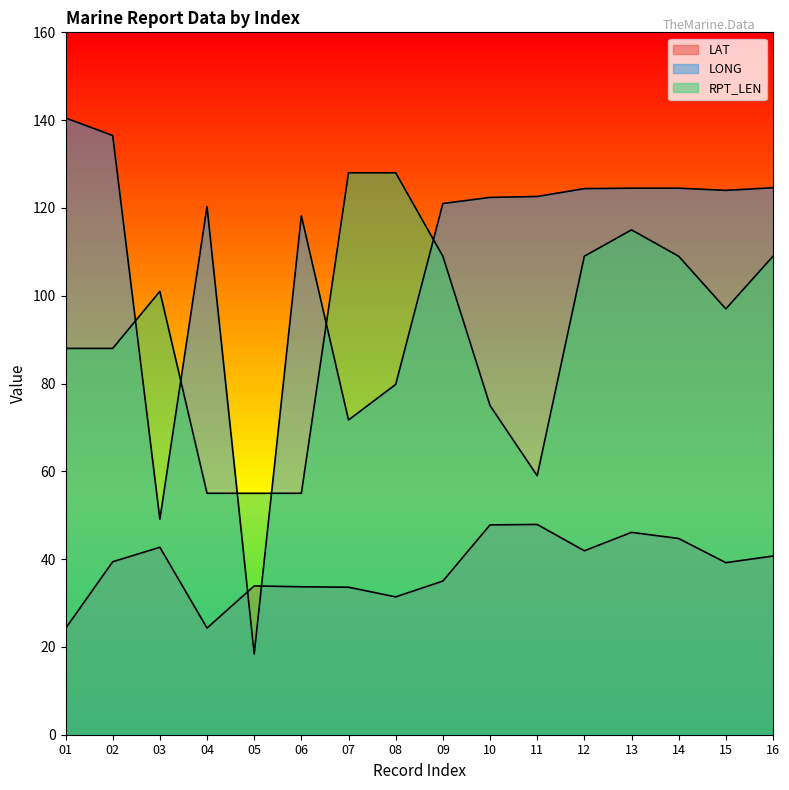

Where is the first local maximum for RPT_LEN?

03